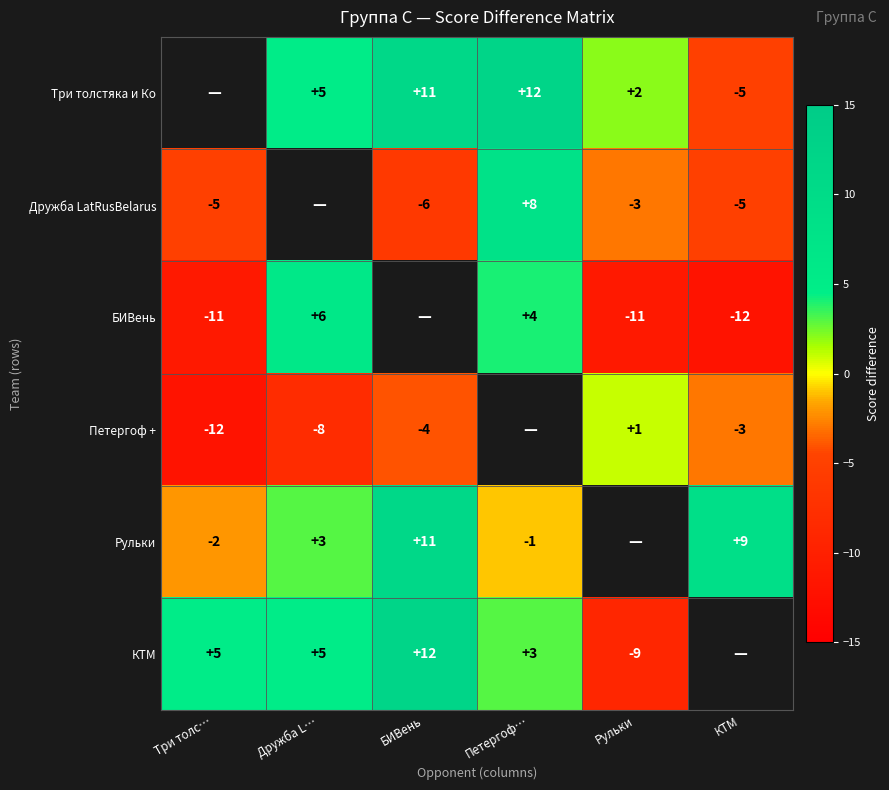

What is the sum of the КТМ values at Дружба L… and БИВень?

17